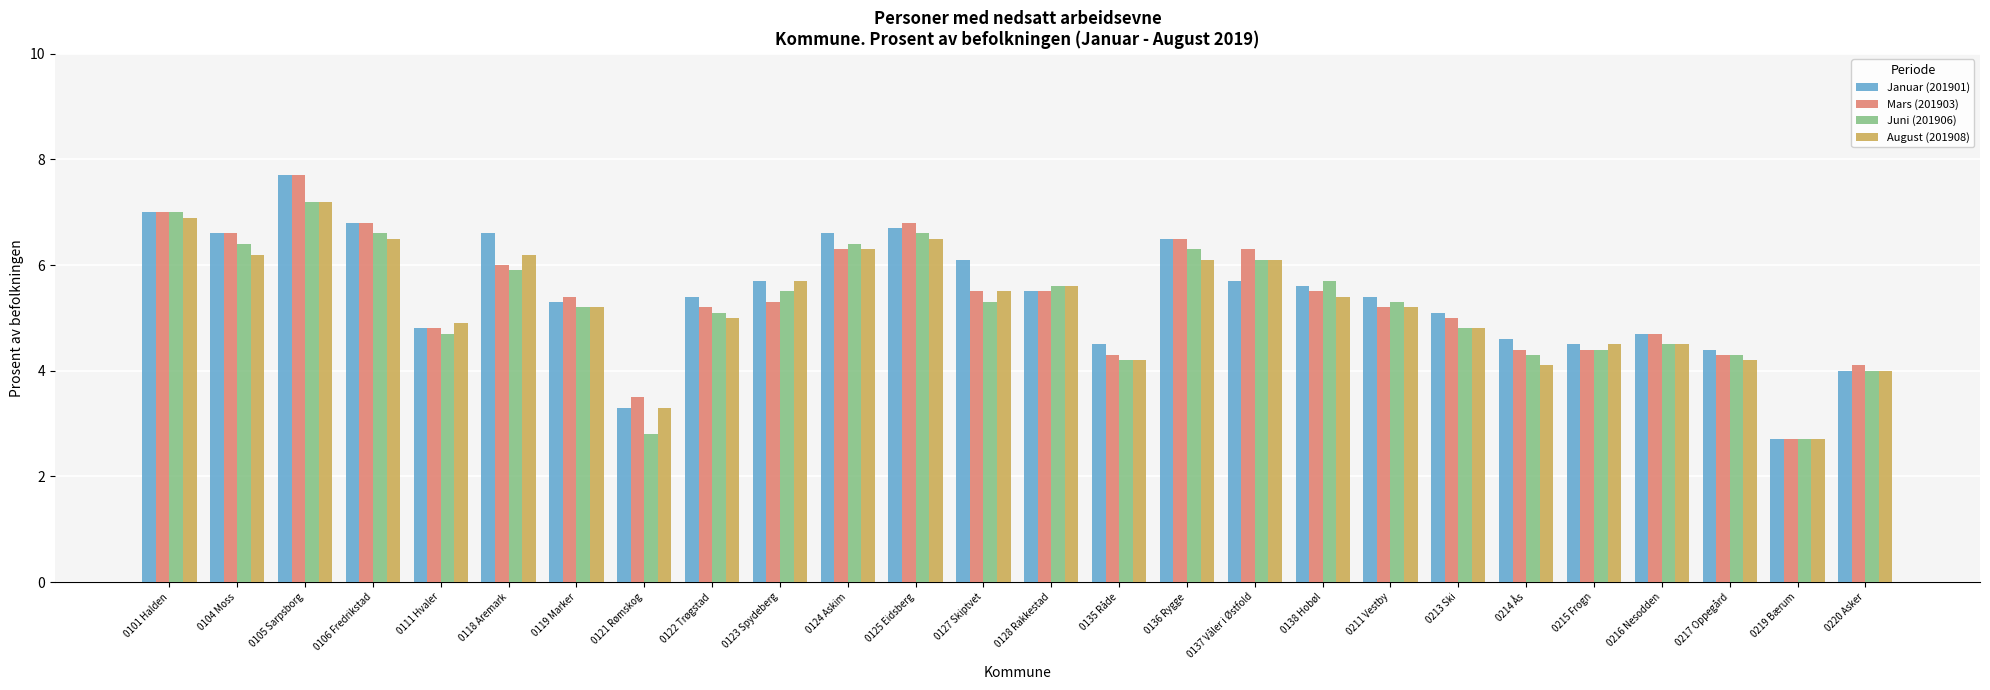

At which label does Juni (201906) first exceed 5?

0101 Halden